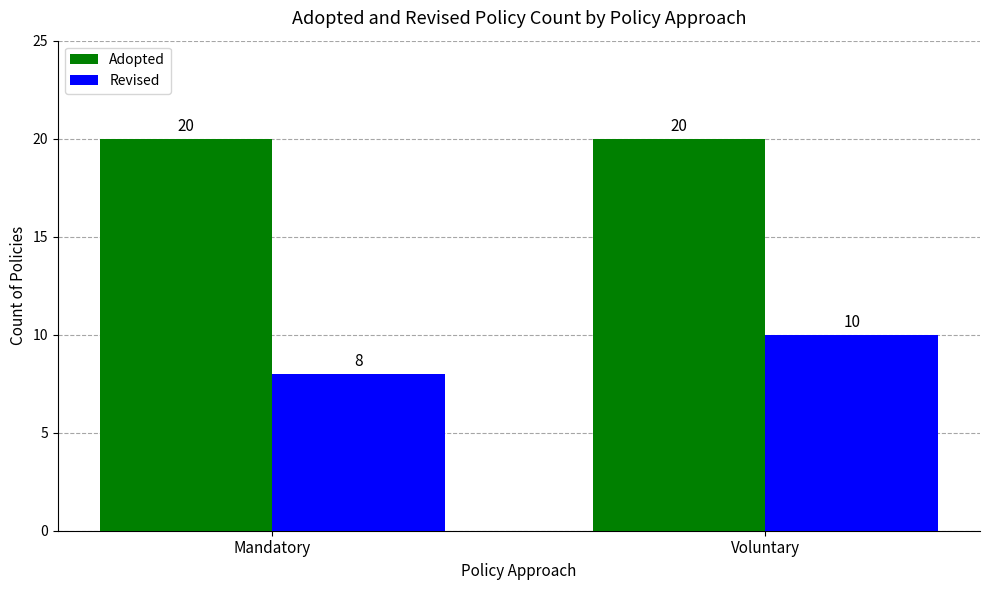

What is the approximate value of Revised at Voluntary?

10